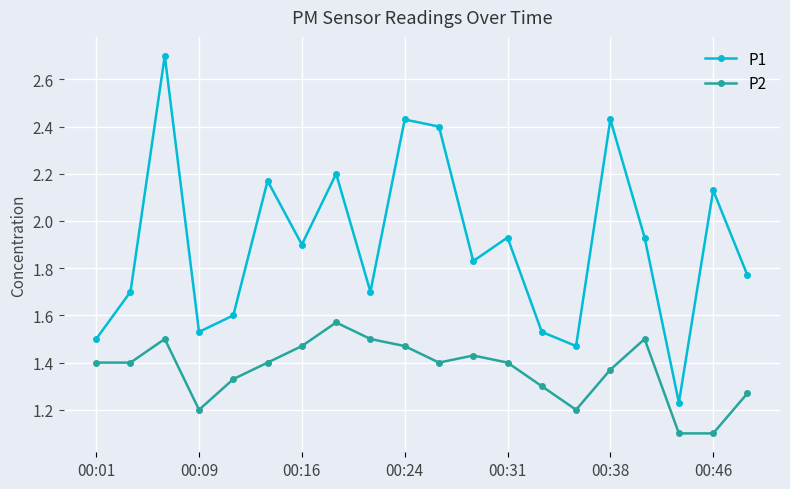

True or false: P2 and P1 cross at least once.

False